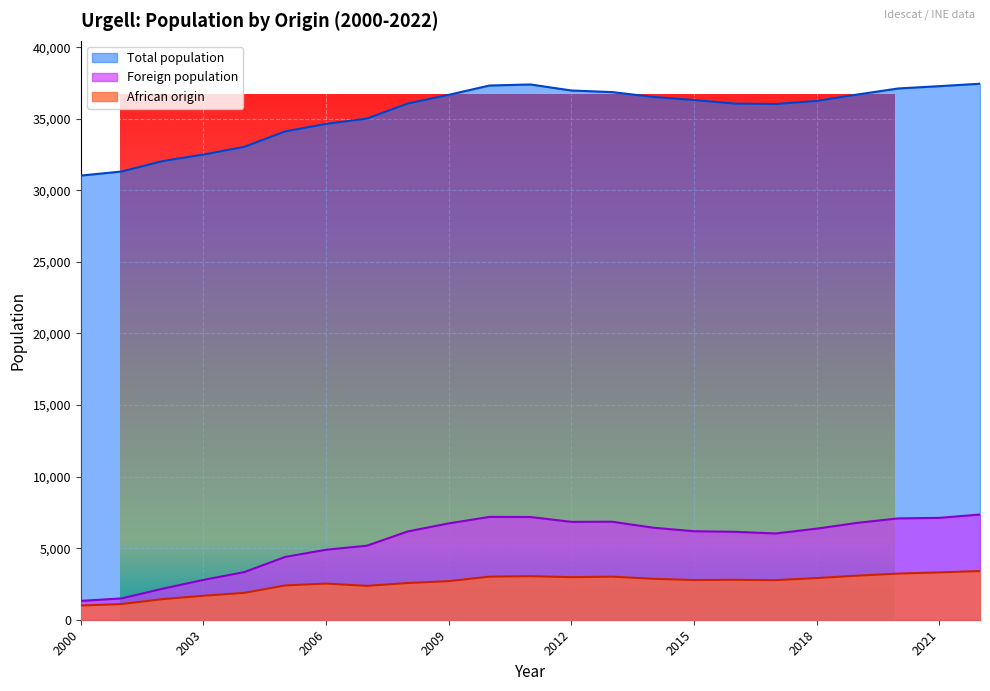

Reading left to right, extract all data points from this chart.

Total population: 2022=37447	2021=37276	2020=37116	2019=36693	2018=36243	2017=36028	2016=36059	2015=36308	2014=36526	2013=36863	2012=36975	2011=37396	2010=37322	2009=36670	2008=36064	2007=35015	2006=34638	2005=34117	2004=33038	2003=32498	2002=32042	2001=31316	2000=31029
Foreign population: 2022=7350	2021=7116	2020=7079	2019=6768	2018=6362	2017=6026	2016=6143	2015=6183	2014=6431	2013=6846	2012=6838	2011=7177	2010=7184	2009=6730	2008=6169	2007=5171	2006=4889	2005=4387	2004=3328	2003=2781	2002=2167	2001=1489	2000=1317
African origin: 2022=3402	2021=3308	2020=3224	2019=3080	2018=2912	2017=2764	2016=2792	2015=2773	2014=2862	2013=3010	2012=2974	2011=3044	2010=3010	2009=2696	2008=2565	2007=2366	2006=2526	2005=2397	2004=1877	2003=1675	2002=1438	2001=1096	2000=995